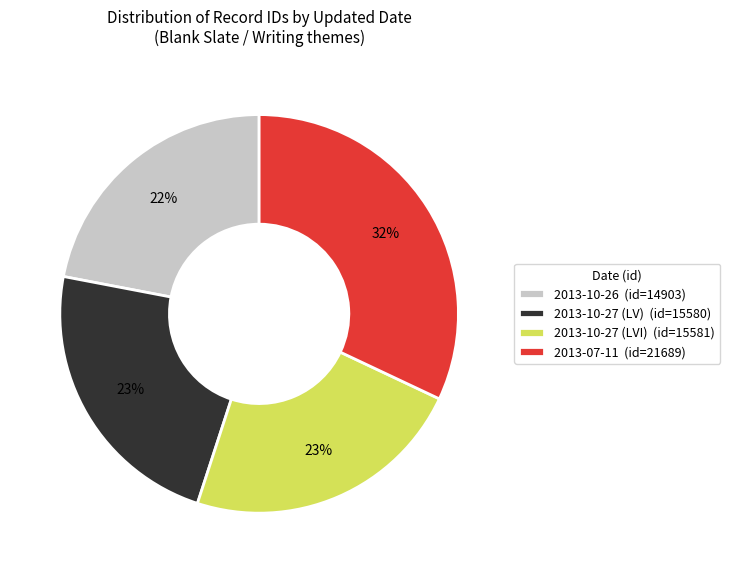

To the nearest percent, what is the difference between the 2013-10-27 (LV) and 2013-07-11 slice percentages?

9%